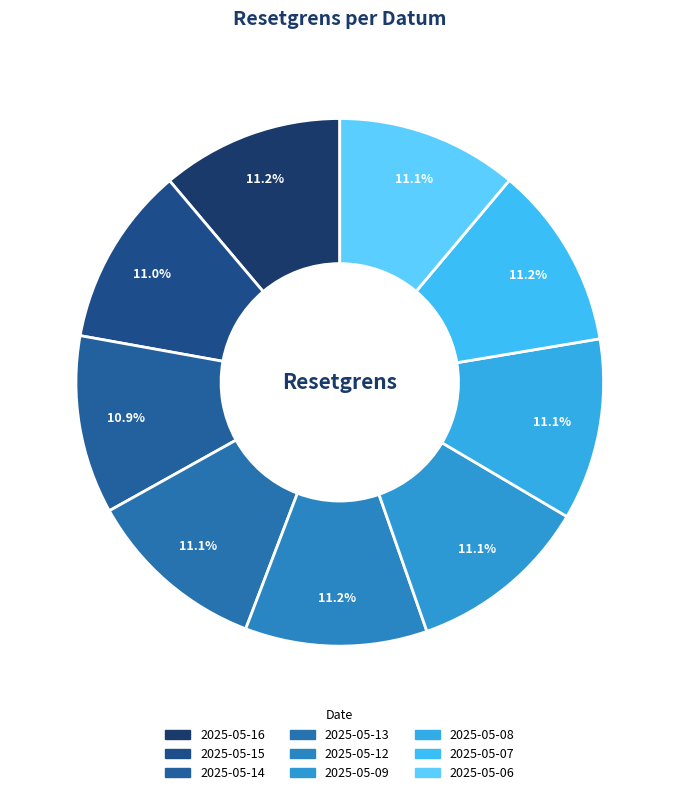

Is 2025-05-16 the majority of the pie?

No